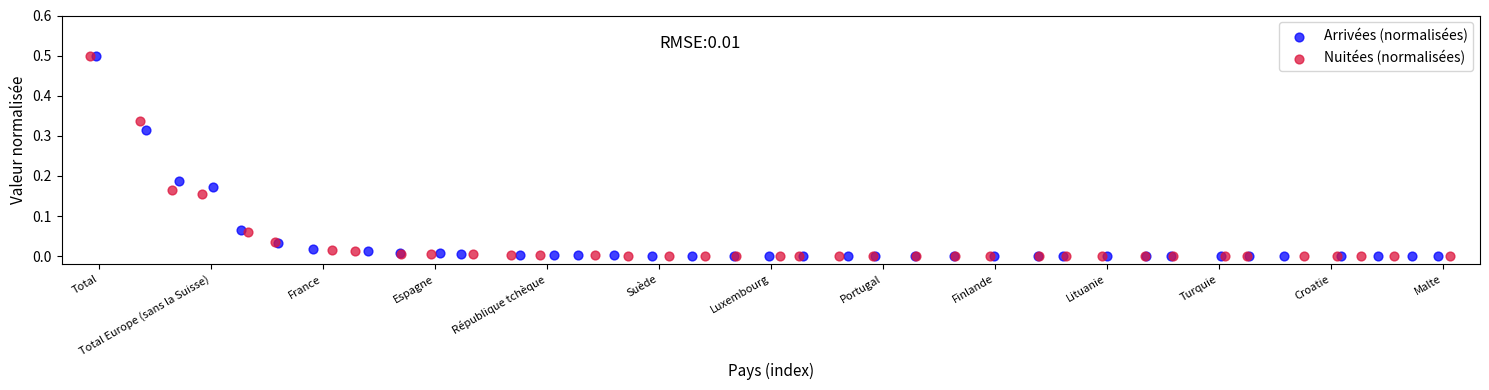

Which series has the largest Y range (max minus min)?

Nuitées (normalisées)